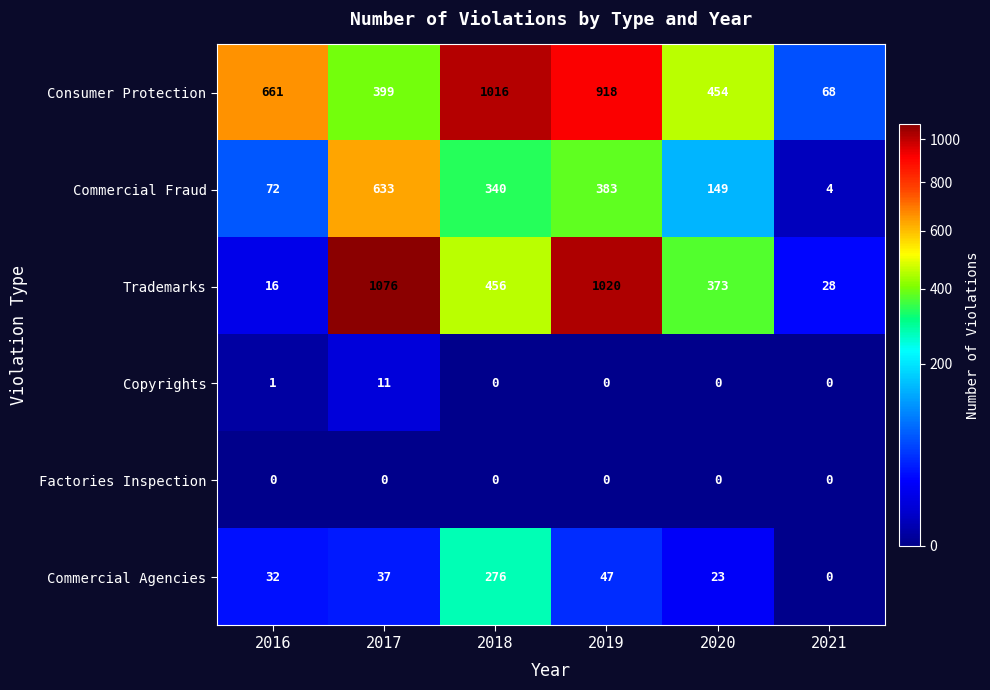

What value does the Commercial Fraud series have at 2016?

72